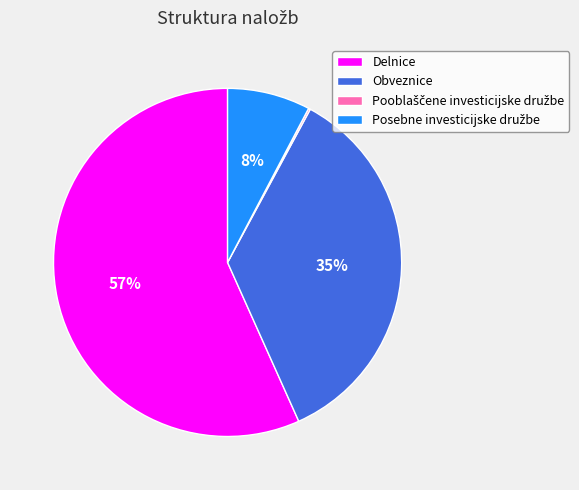

Which slice is the largest?

Delnice